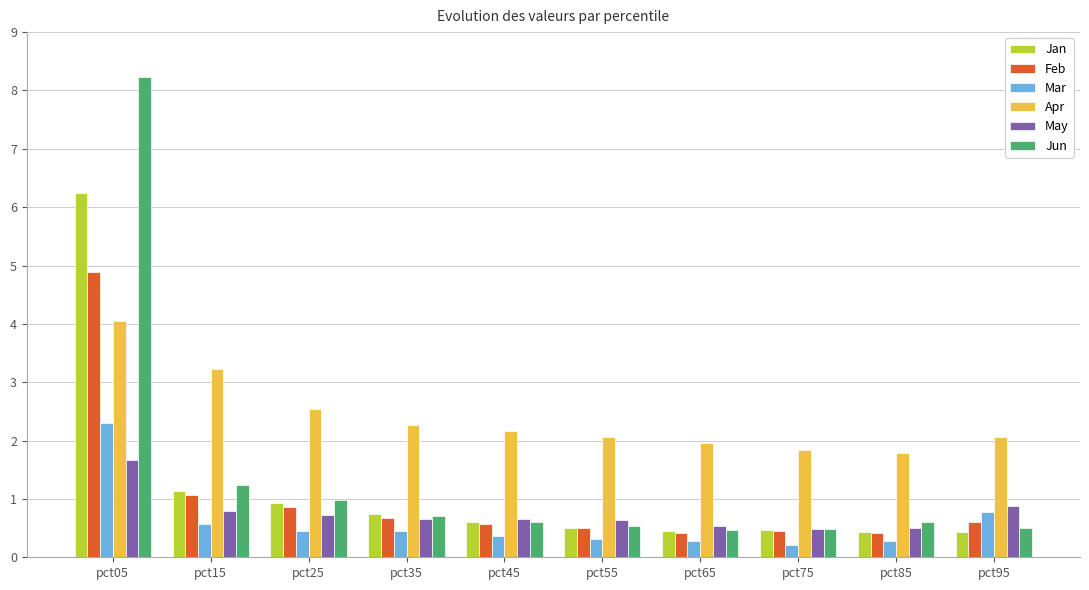

At which label does Jun reach its peak?

pct05